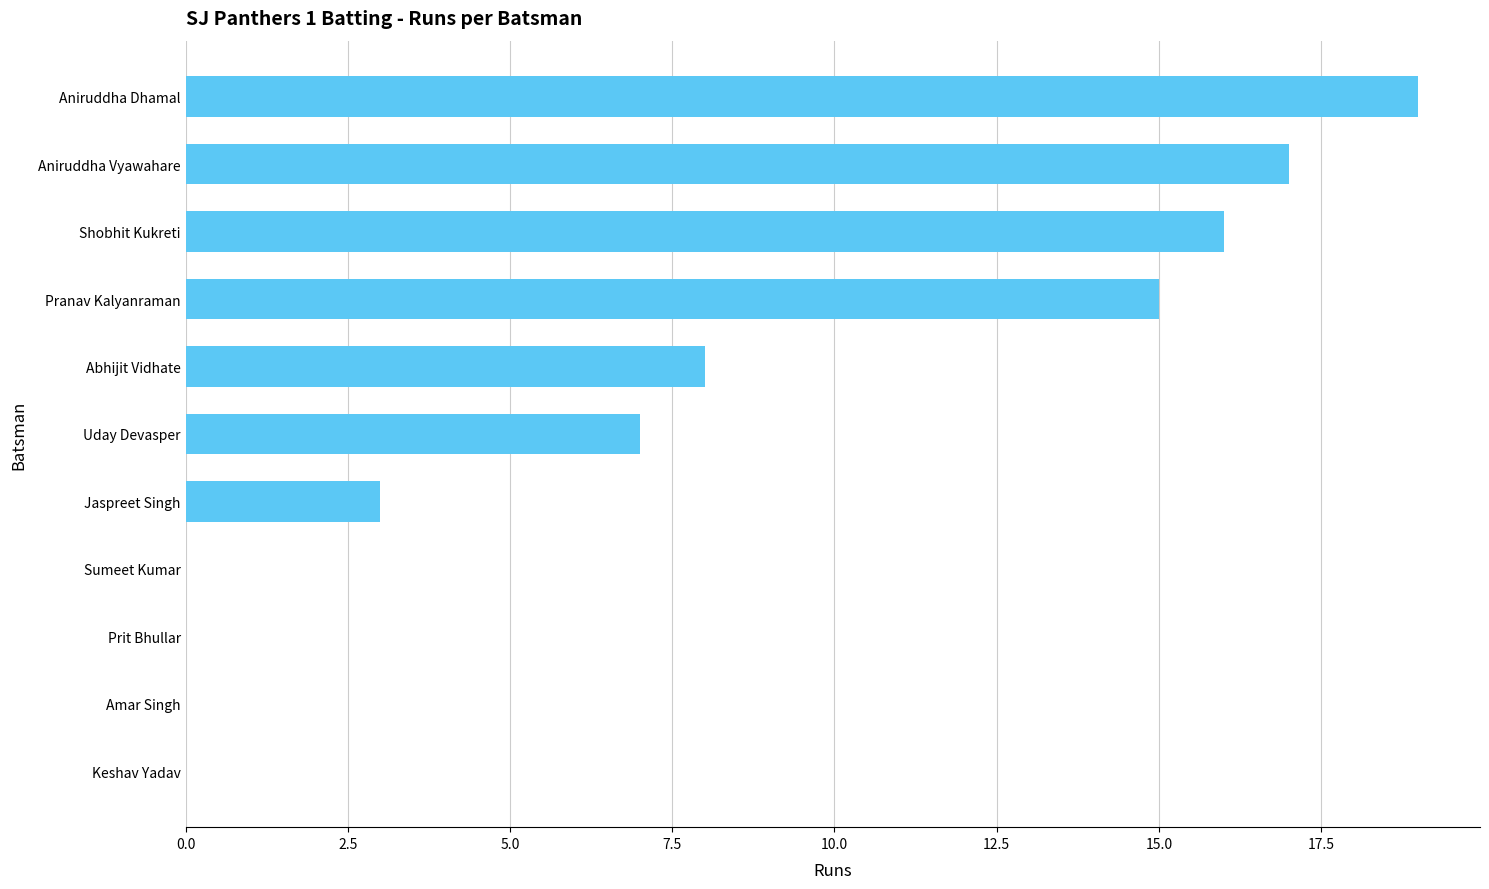

Are the bars horizontal?

Yes